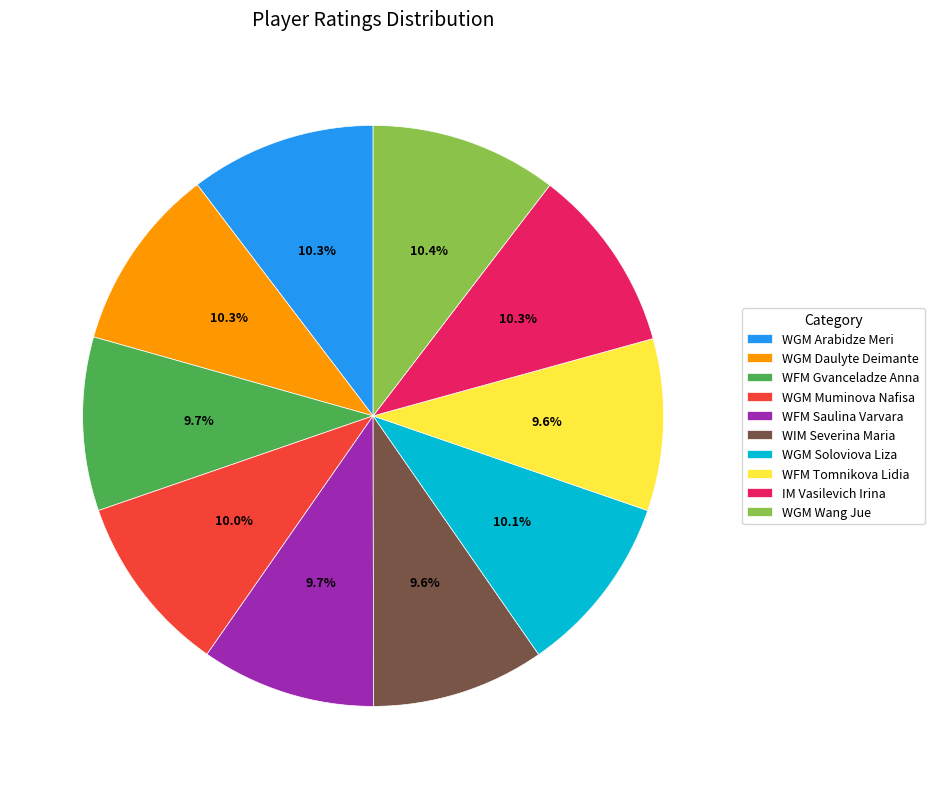

How many segments does this pie chart have?

10